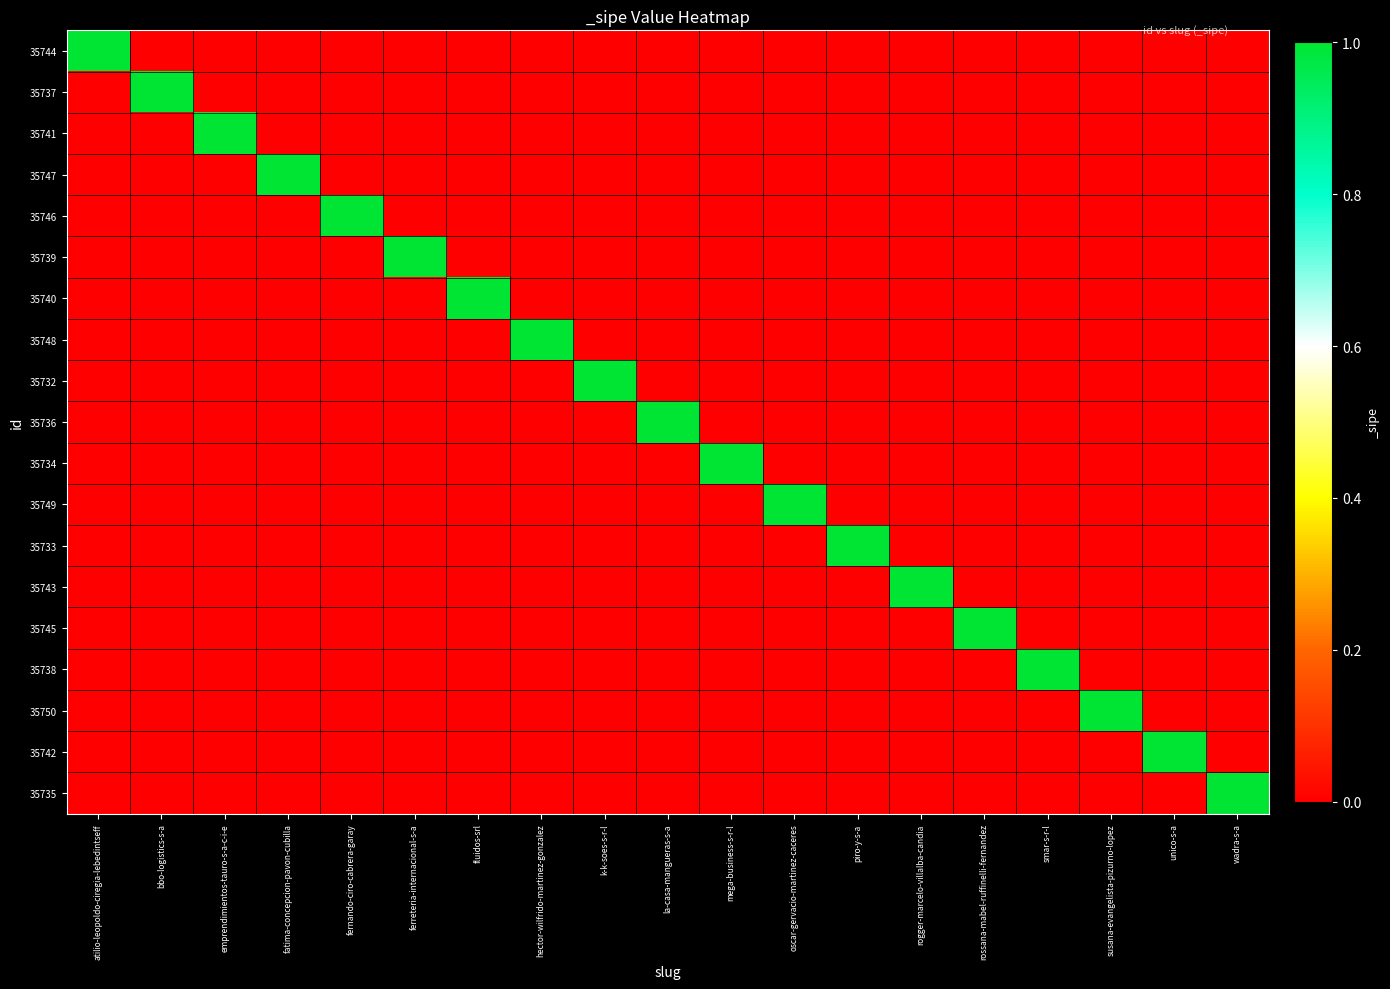

Between piro-y-s-a and atilio-leopoldo-ciregia-lebedintseff, which is larger?

atilio-leopoldo-ciregia-lebedintseff